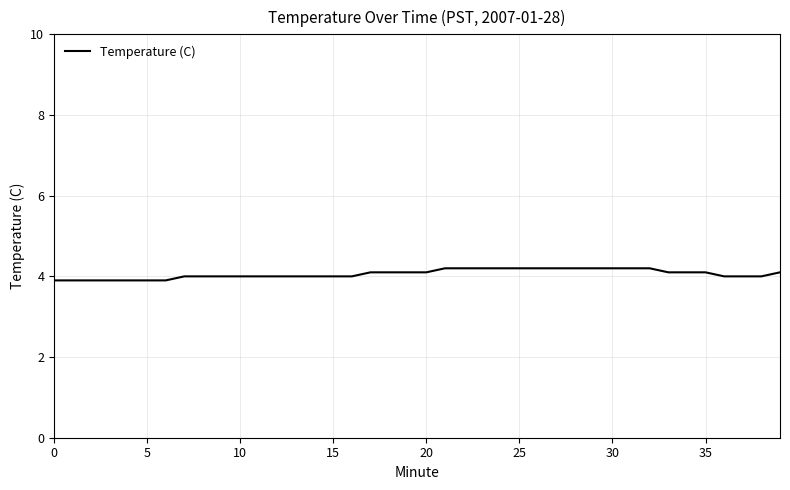

How many distinct data groups are displayed?

1